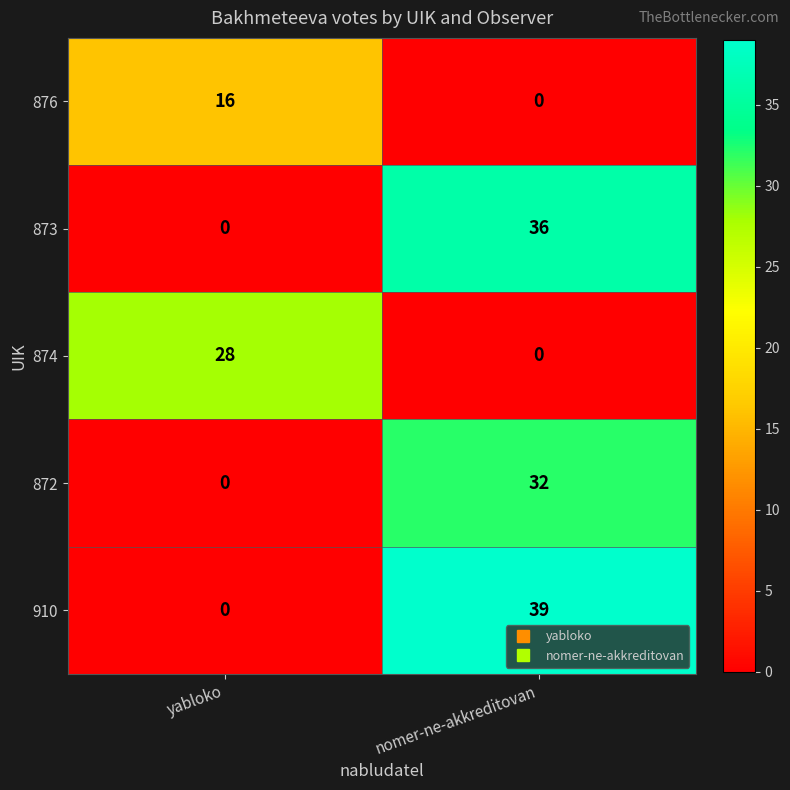

What is the total value across all series at yabloko?

44